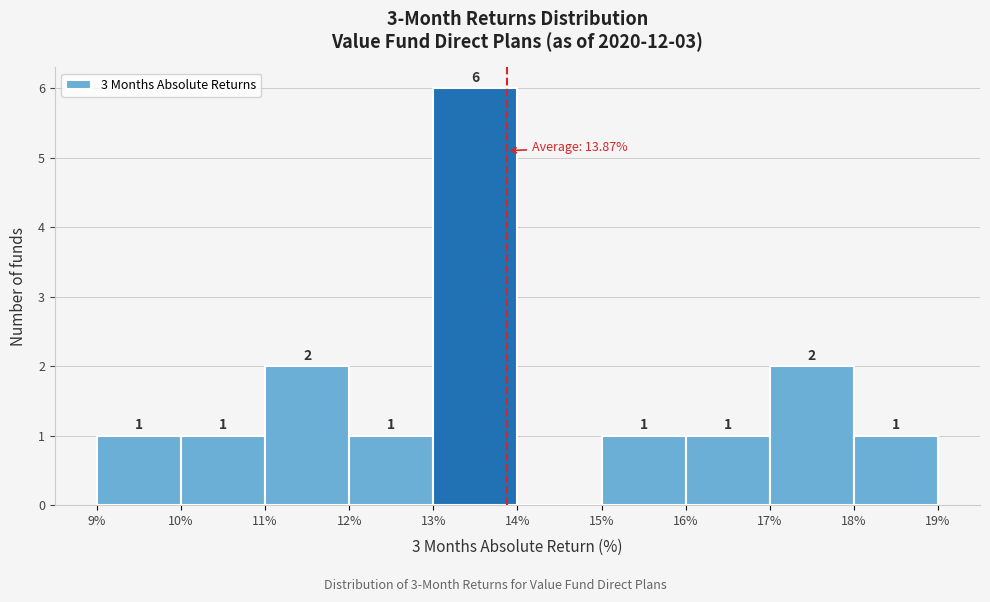

Which range on the x-axis has the tallest bar?

13% to 14%